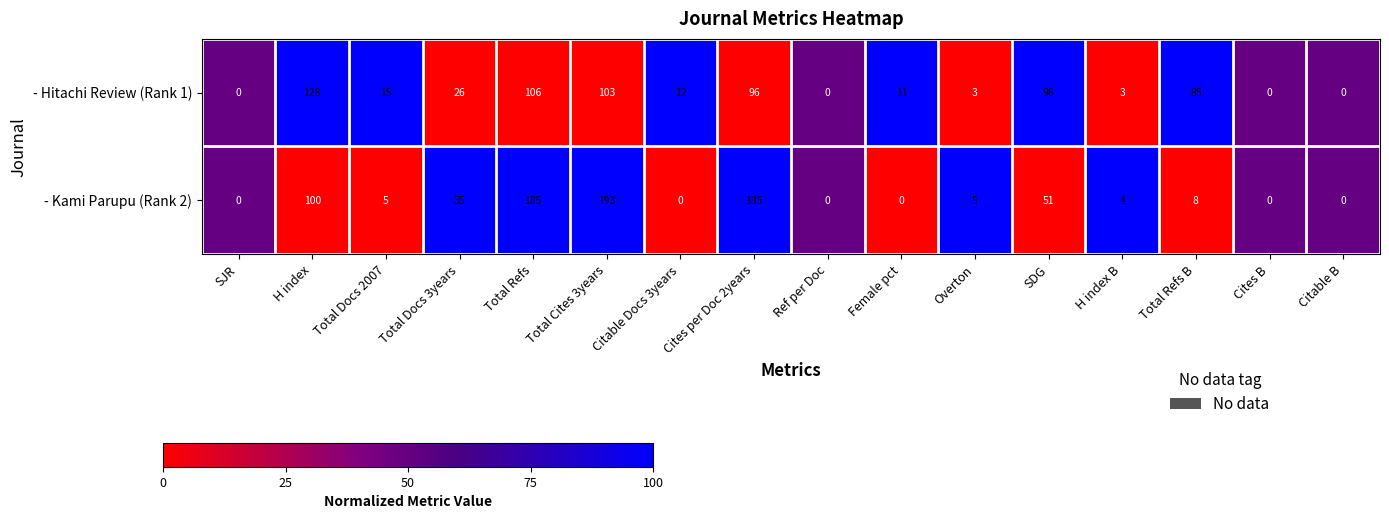

True or false: - Kami Parupu (Rank 2) has a value of -66 at Female pct.

False